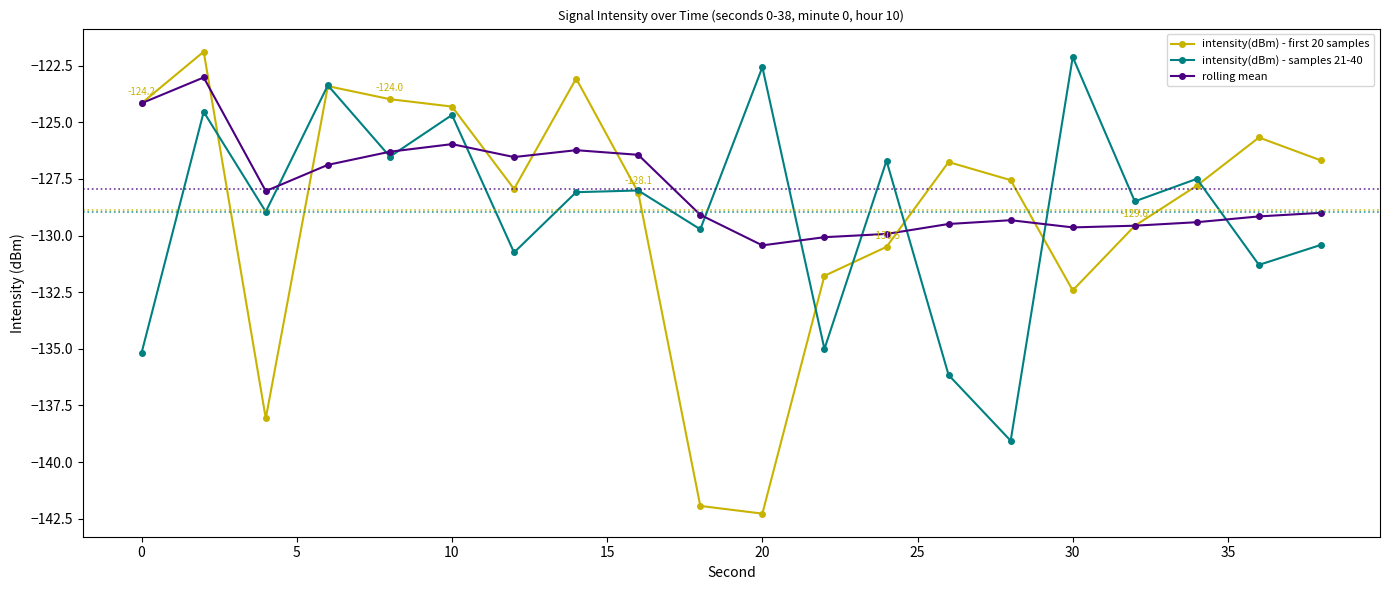

What is the value of the intensity(dBm) - samples 21-40 point at the 15th from the left?

-139.1